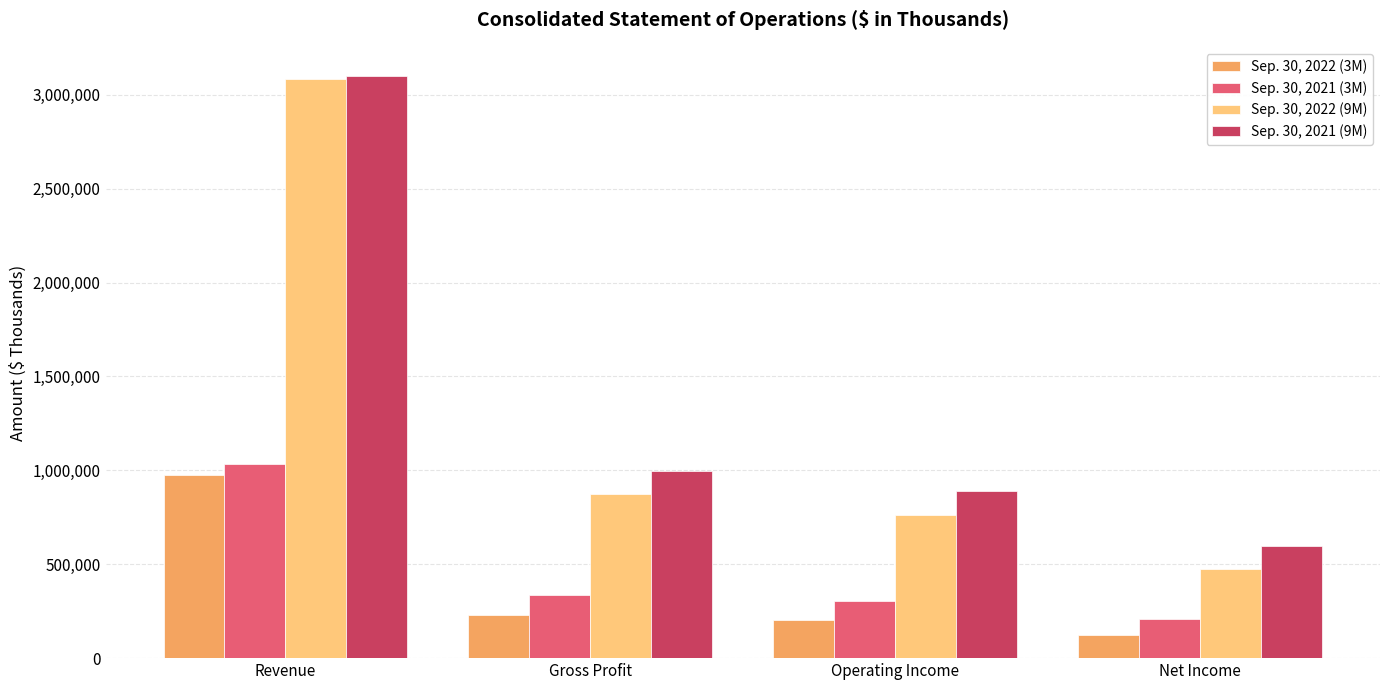

True or false: Sep. 30, 2021 (9M) has a value of 1641492 at Gross Profit.

False